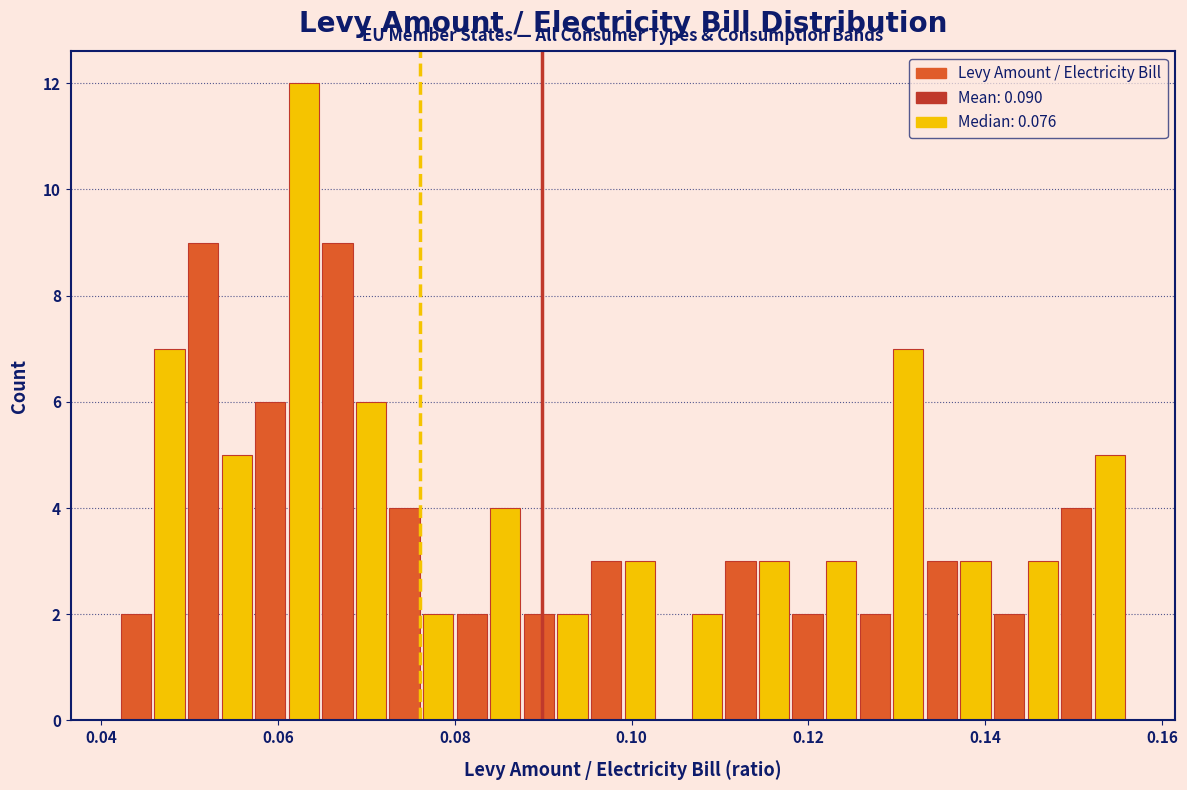

Read against the x-axis, roughly where is the centre of the tallest bar?

0.062